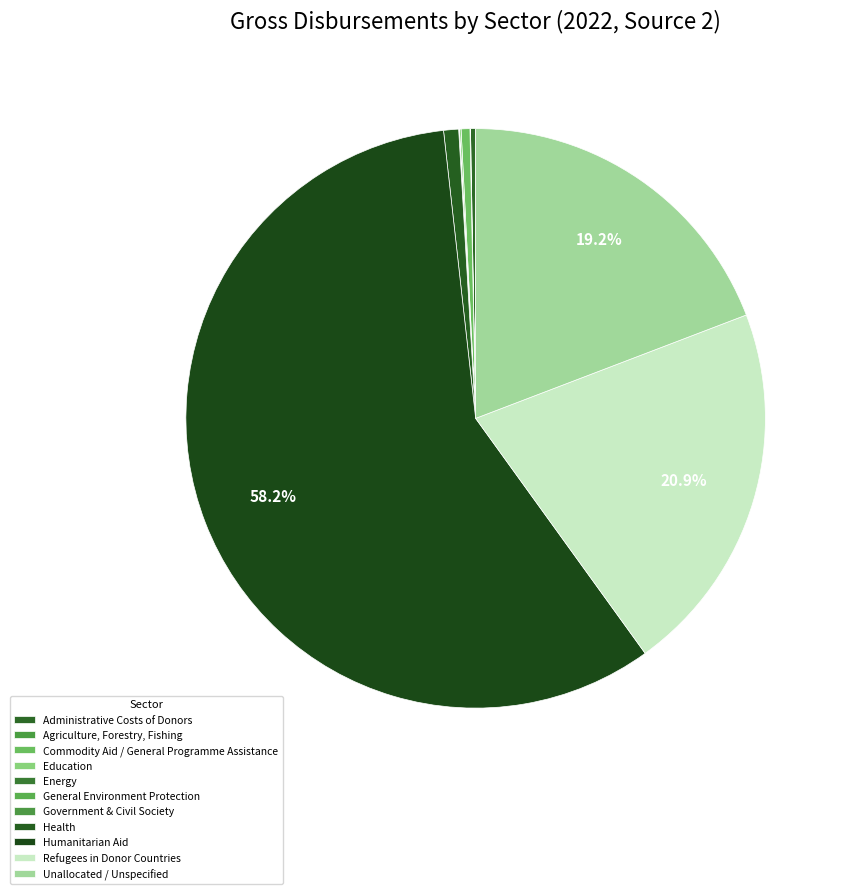

Is it true that Administrative Costs of Donors is 1% of the pie?

False